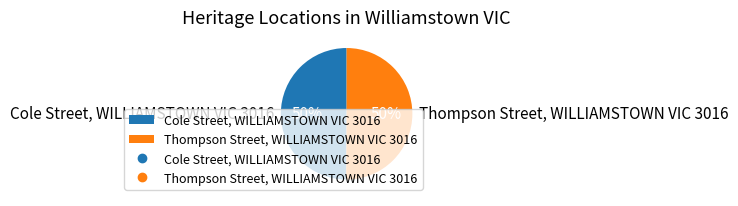

True or false: Thompson Street, WILLIAMSTOWN VIC 3016 accounts for 61% of the total.

False